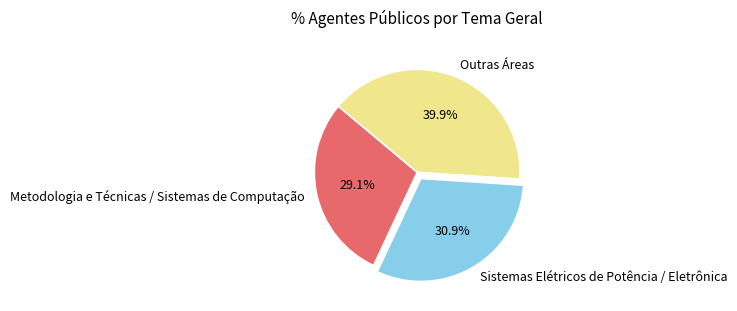

Is there any slice that represents more than half of the pie?

No